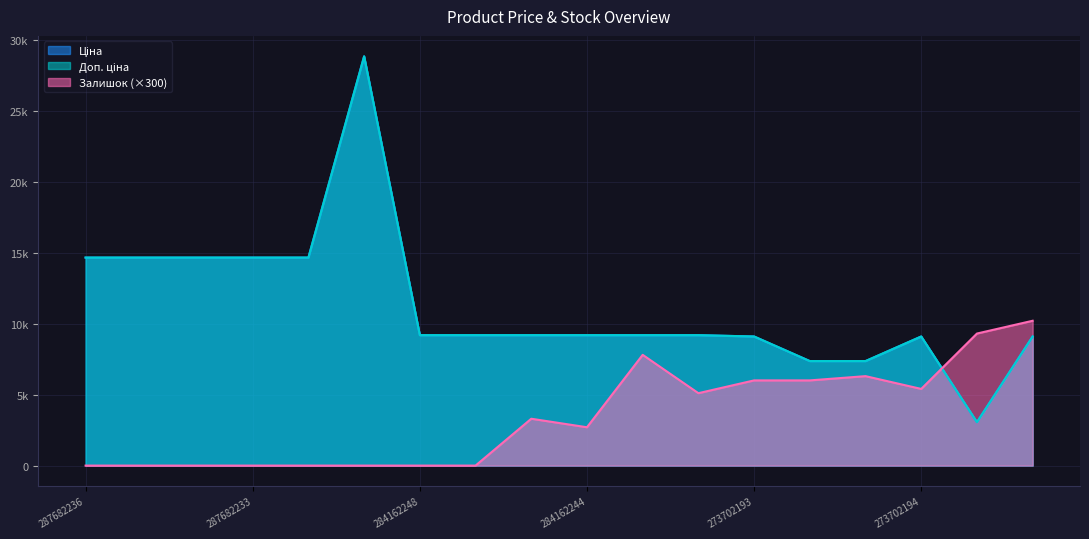

The Залишок series shows 5400.0 at 273702194. True or false?

True